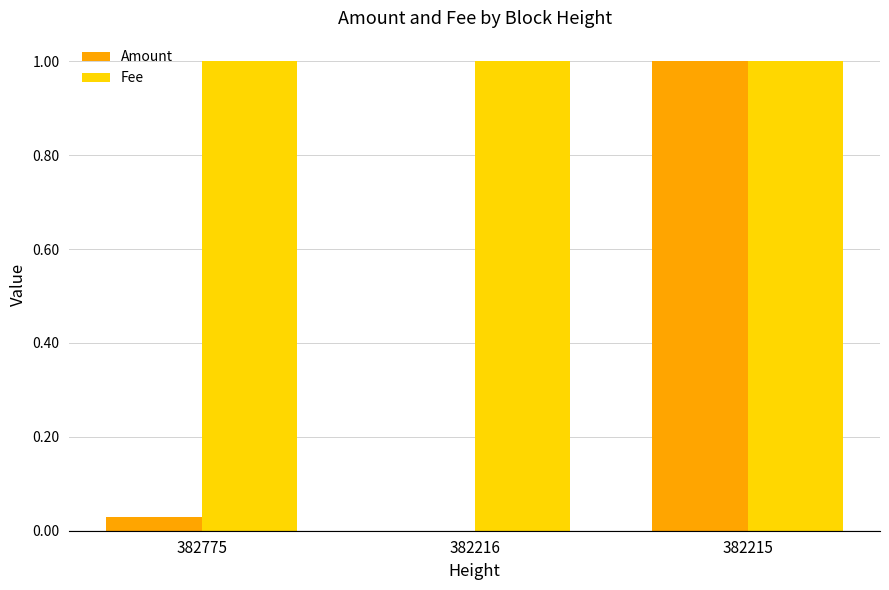

What is the maximum value shown in the chart?

1.0